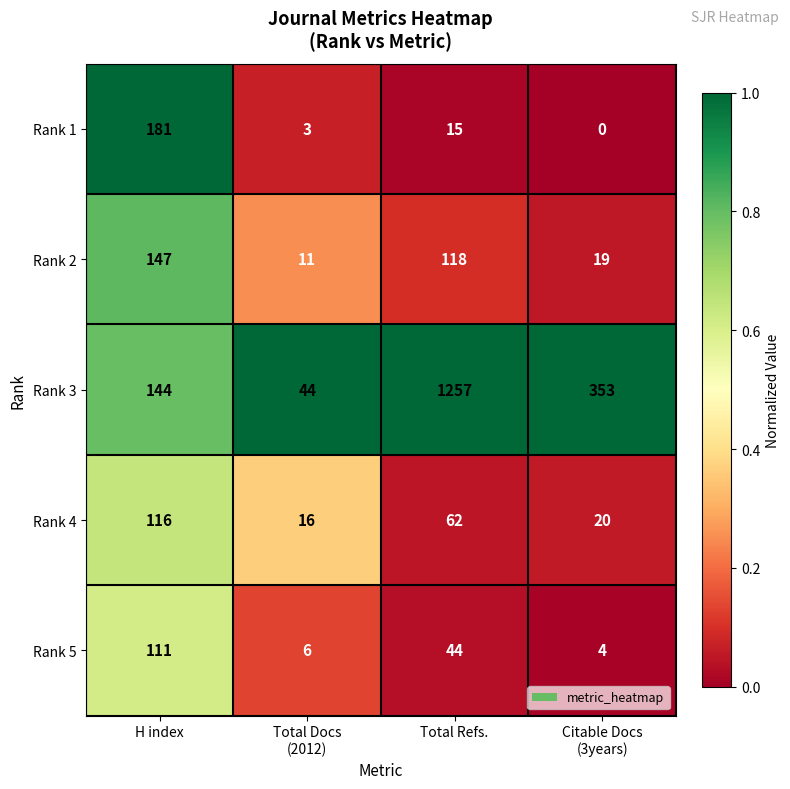

True or false: Rank 1 has a value of 15 at Total Refs..

True